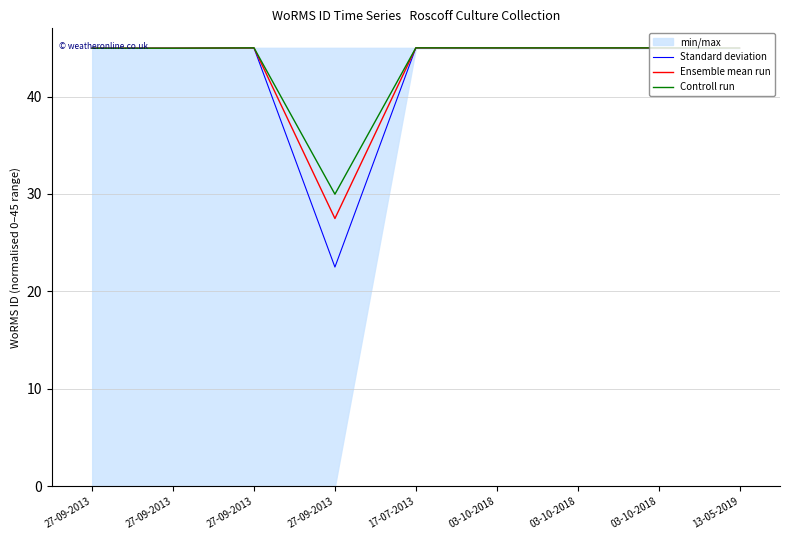

Which series ends up on top after the final intersection of Controll run and Standard deviation?

Controll run